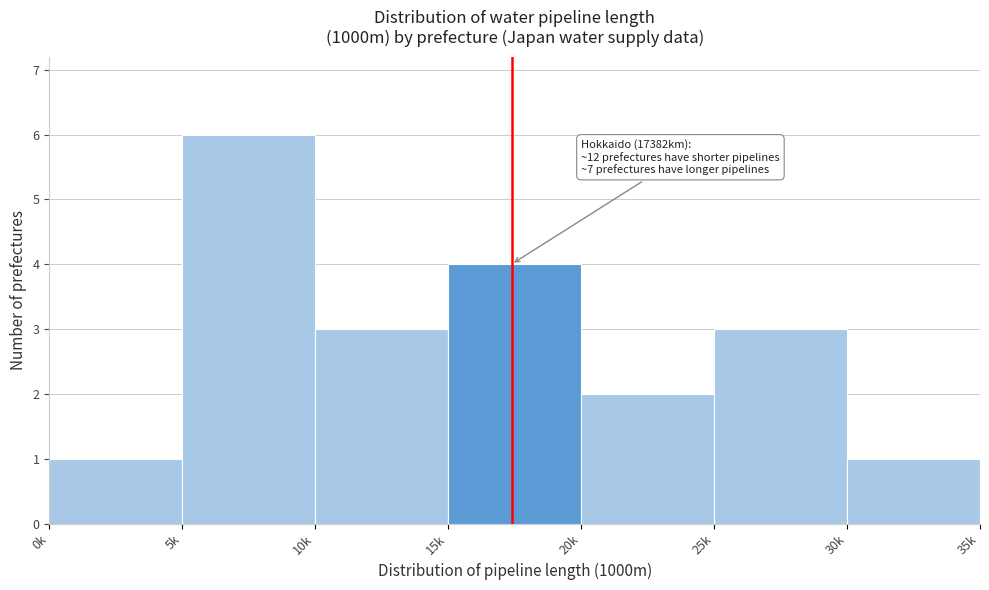

Reading left to right, what are all the values shown in this chart?

0k=1	5k=6	10k=3	15k=4	20k=2	25k=3	30k=1